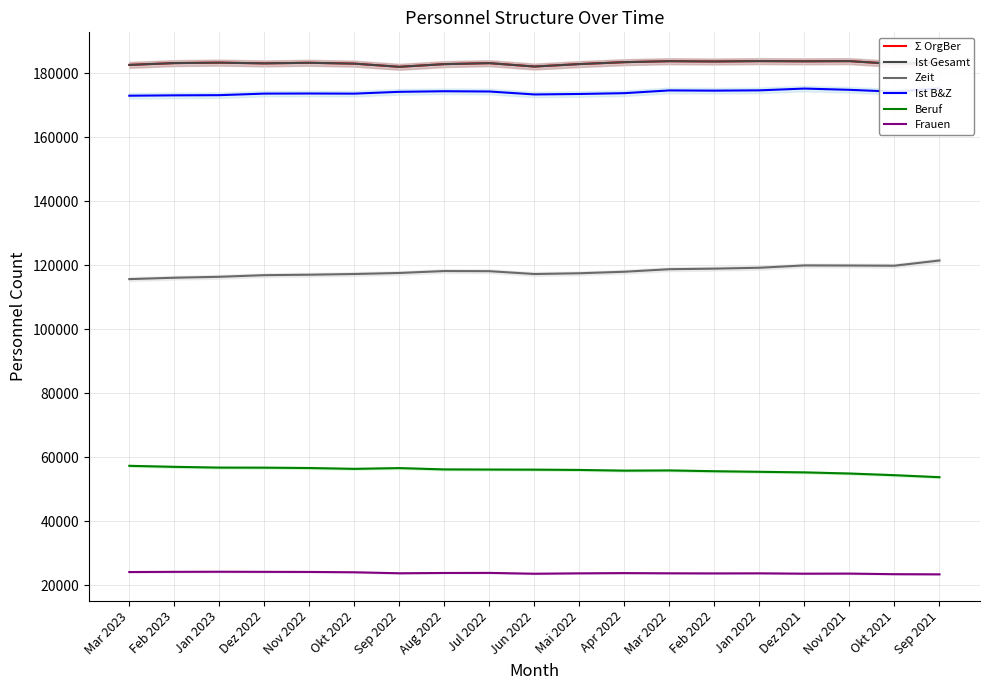

What is the difference between the maximum and minimum values in the Ist Gesamt series?

1782